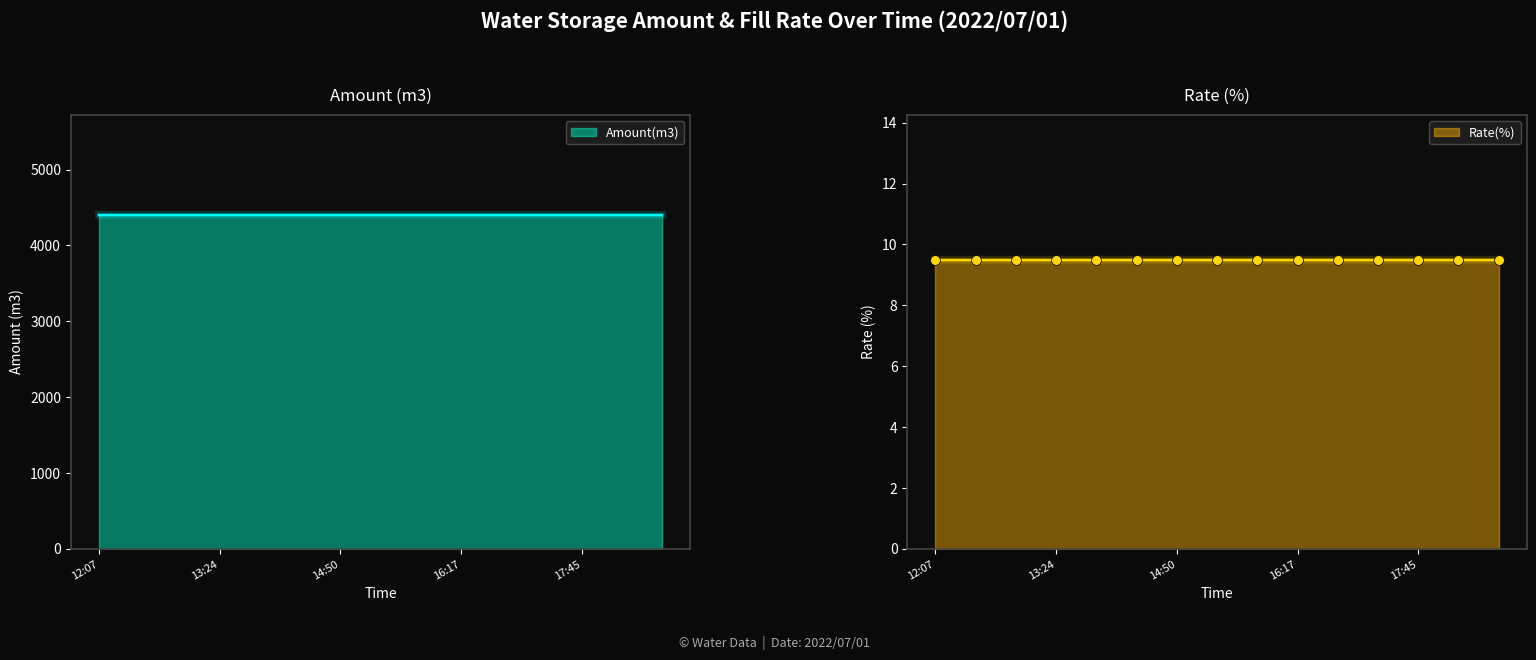

Which series has the largest Y range (max minus min)?

Amount(m3)